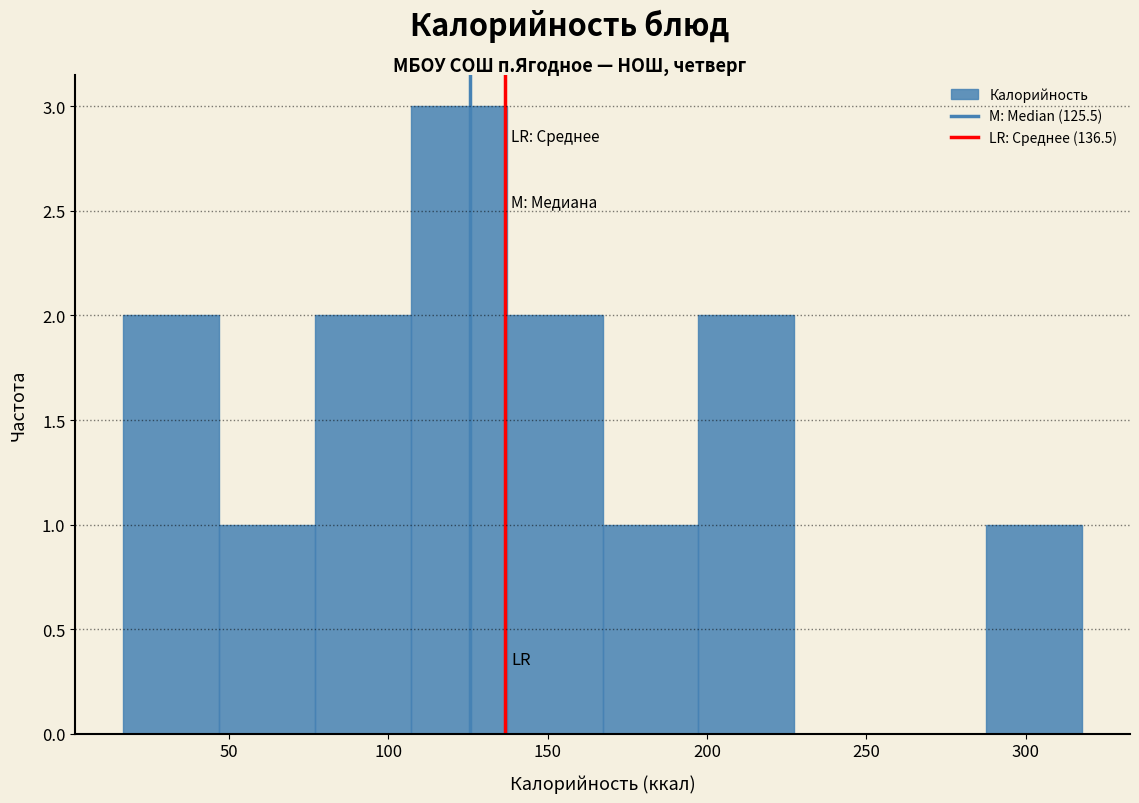

Which range on the x-axis has the tallest bar?

105 to 135